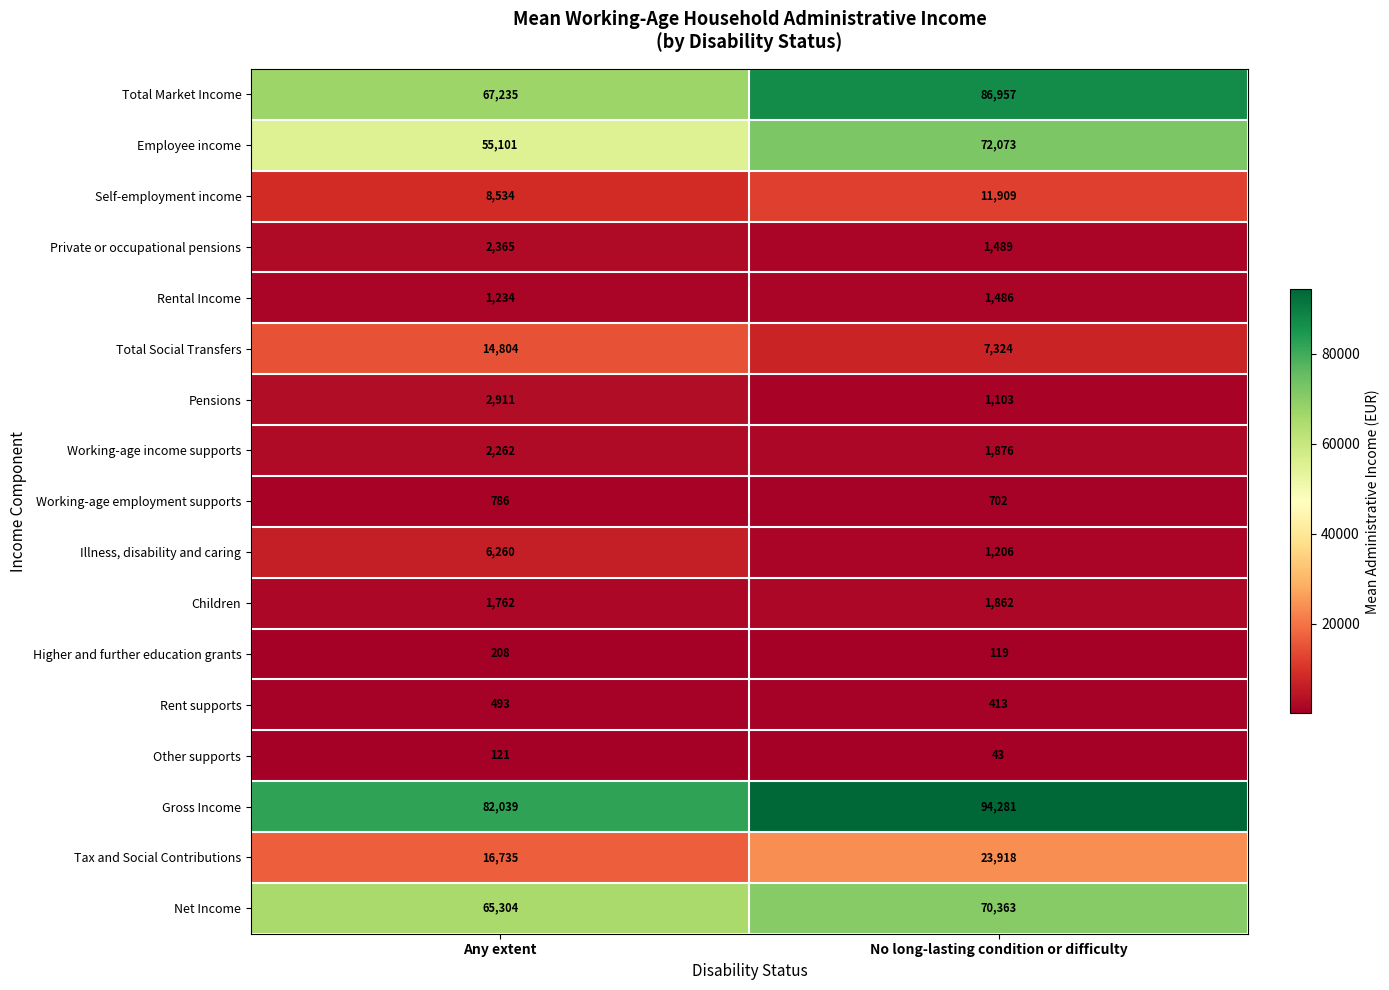

What is the difference between the maximum and minimum values in the Self-employment income series?

3375